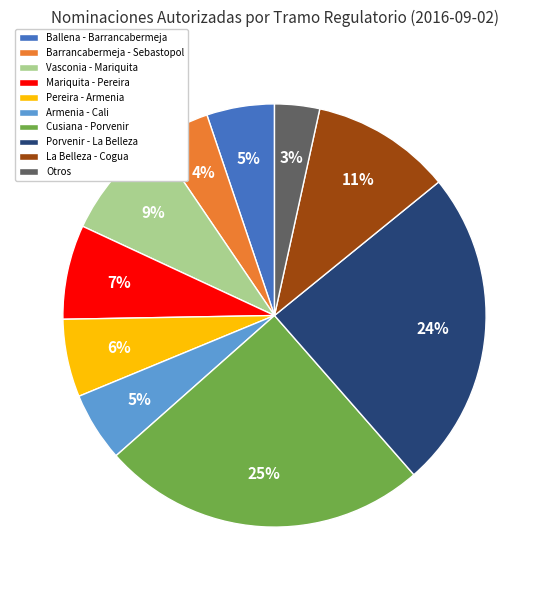

Do Pereira - Armenia and Otros together represent more than half of the pie?

No